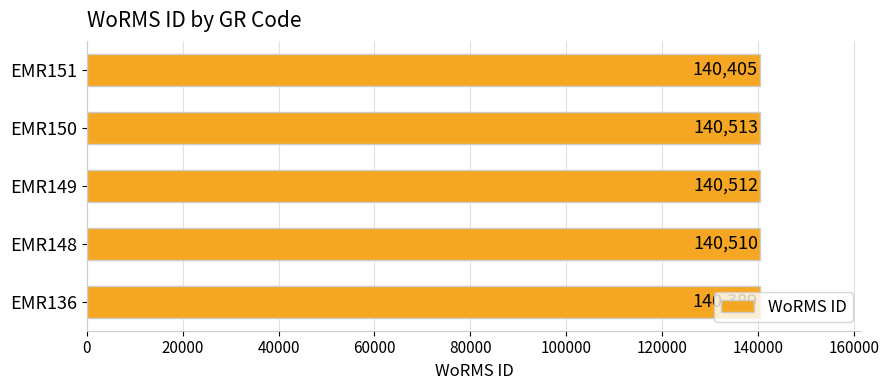

The chart shows a value of 140405 at EMR151. True or false?

True